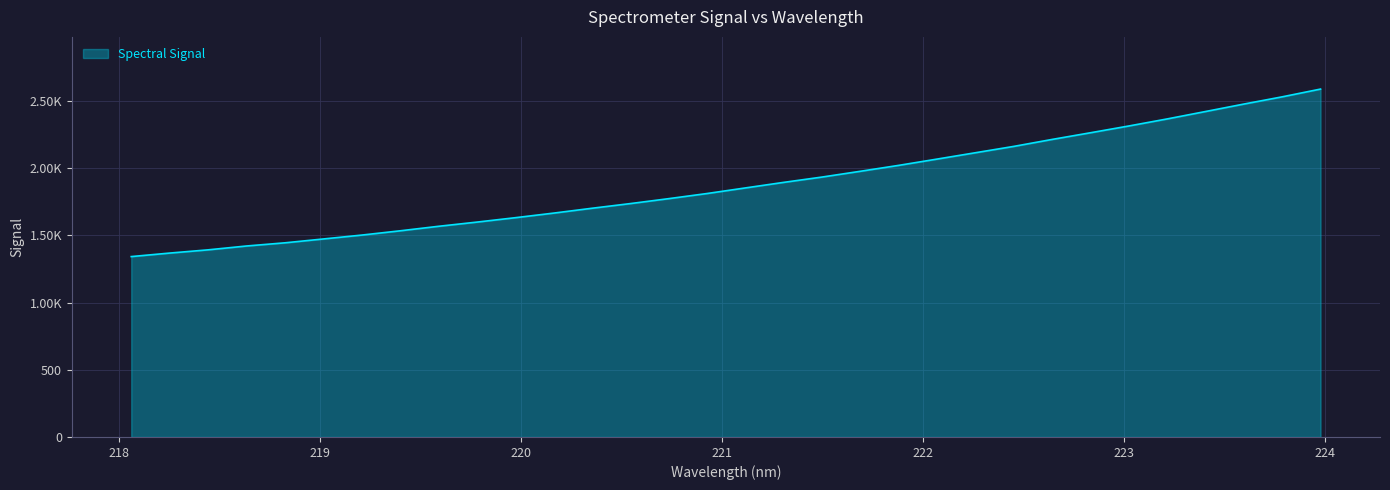

Does the chart display data point markers on the line(s)?

No